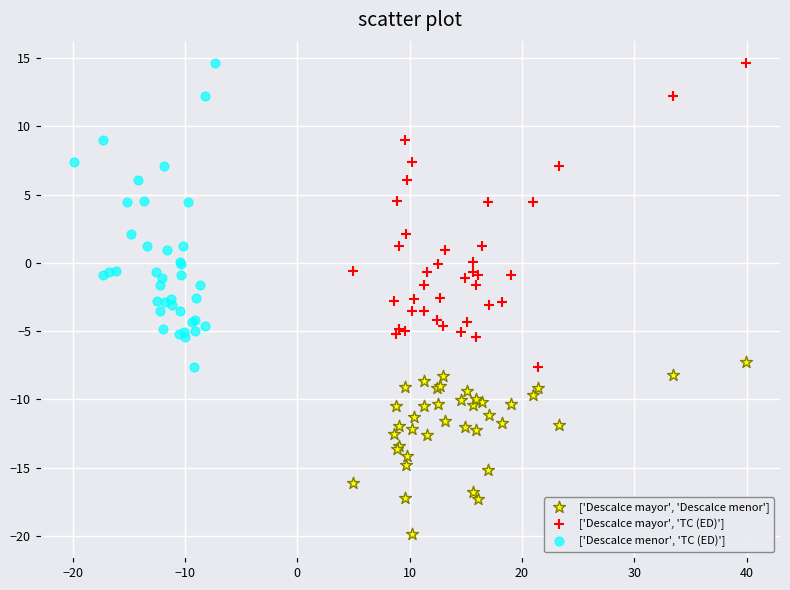

What are all the series names shown in the legend?

['Descalce mayor', 'Descalce menor'], ['Descalce mayor', 'TC (ED)'], ['Descalce menor', 'TC (ED)']